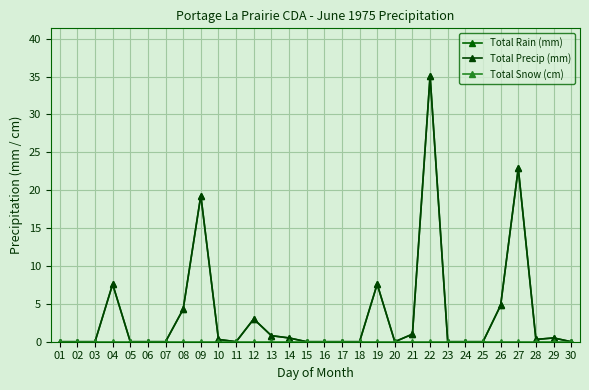

What are all the series names shown in the legend?

Total Rain (mm), Total Precip (mm), Total Snow (cm)